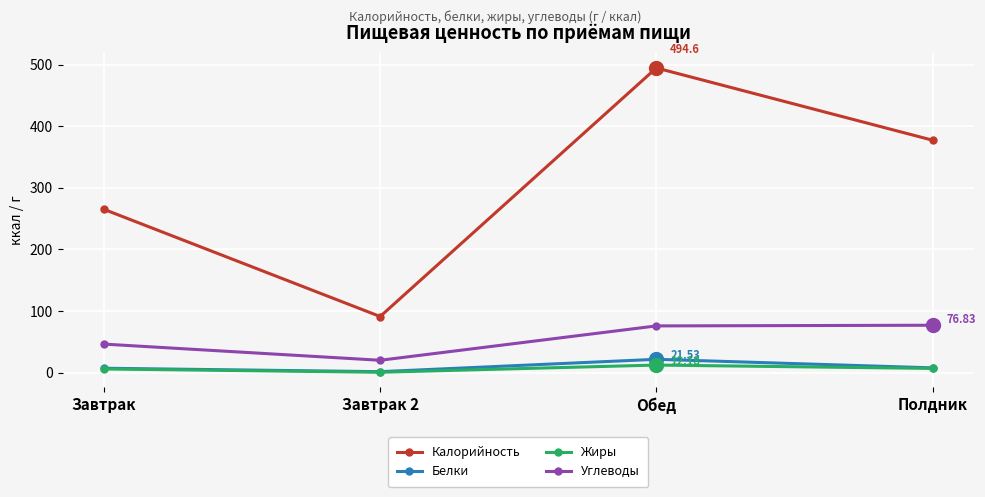

Where is the first local maximum for Калорийность?

Обед